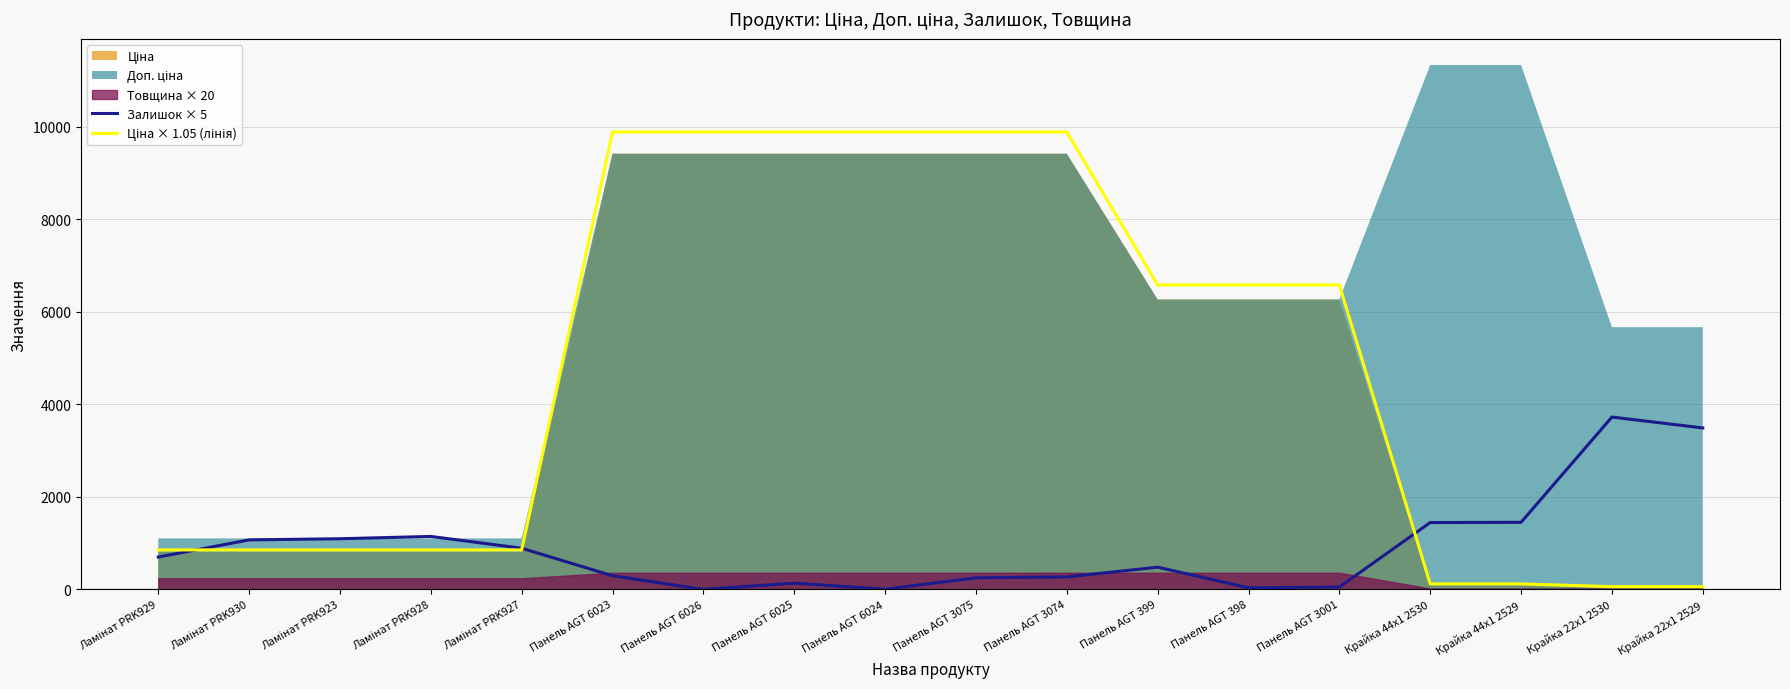

At which label does Залишок × 5 reach its peak?

Крайка 22x1 2530